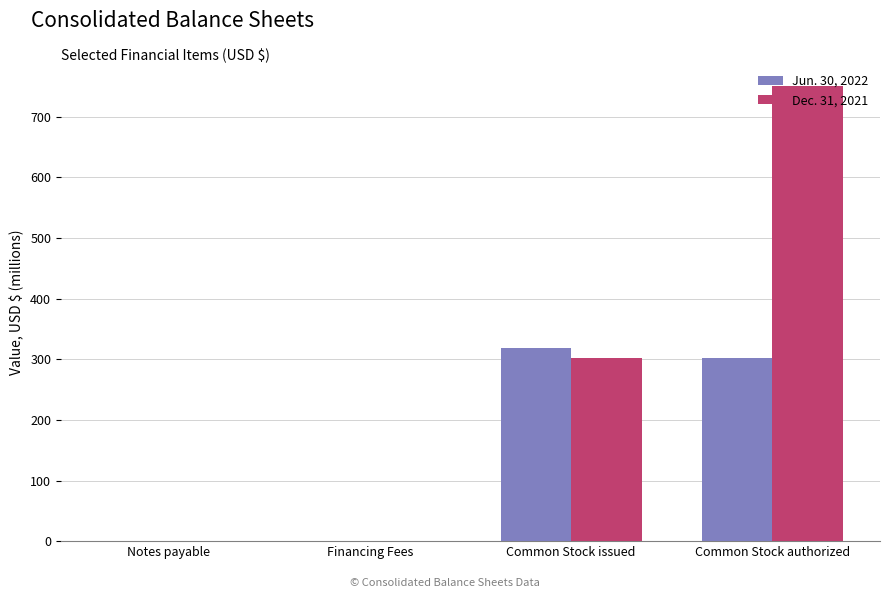

At which category is the sum across all series the highest?

Common Stock authorized